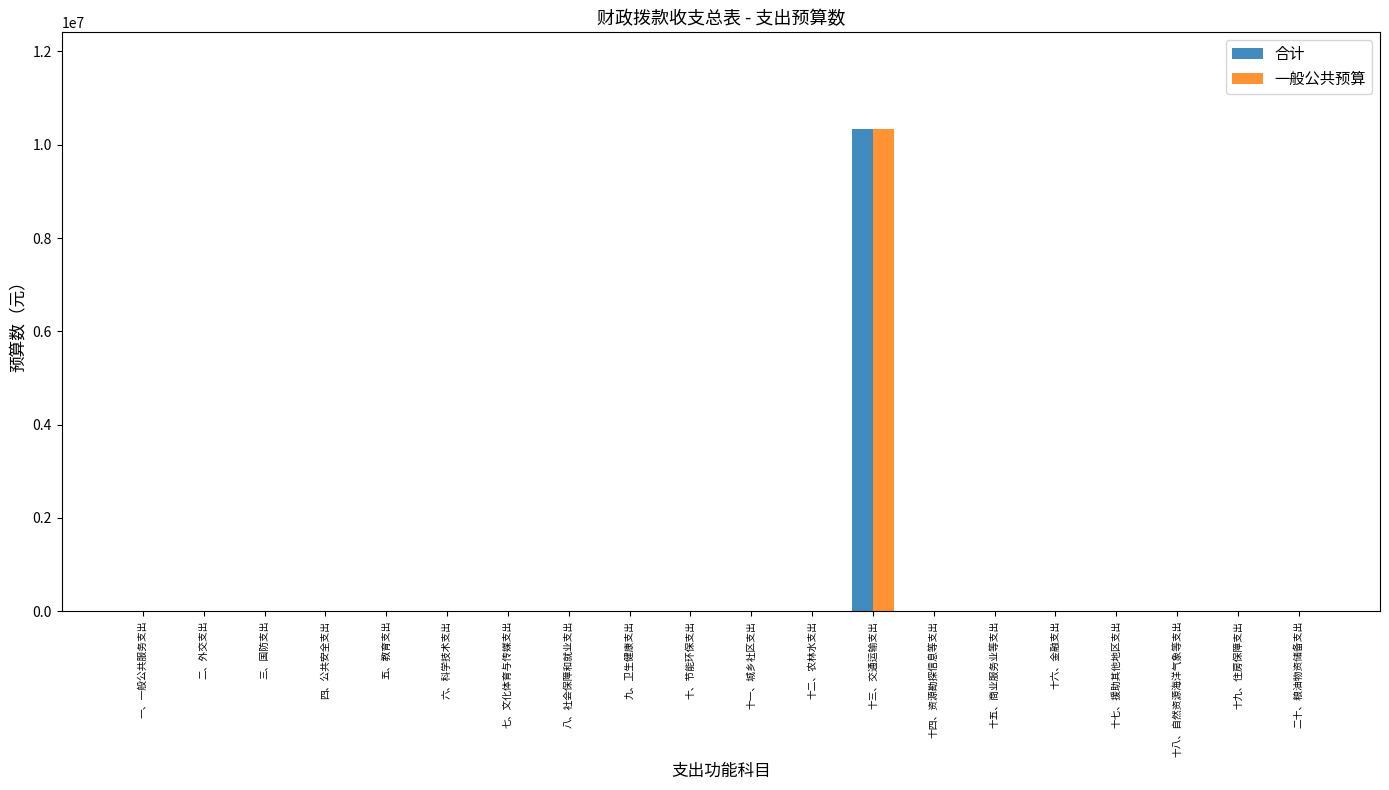

The 一般公共预算 series shows 0 at 九、卫生健康支出. True or false?

True